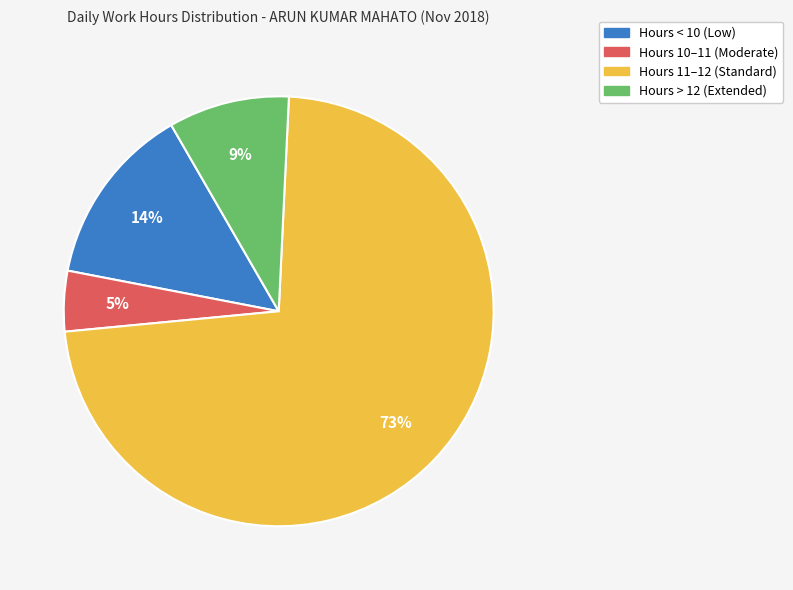

To the nearest percent, what is the average slice percentage?

25%